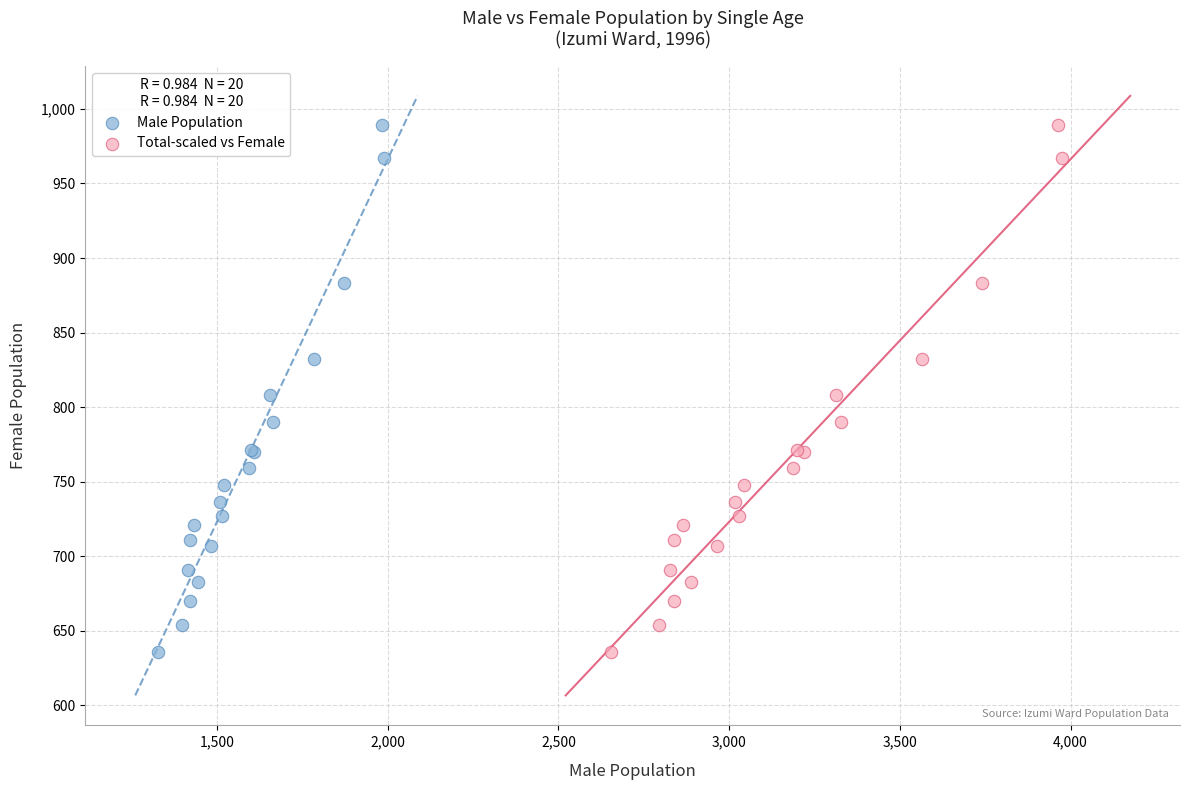

What are all the series names shown in the legend?

Male Population, Total-scaled vs Female